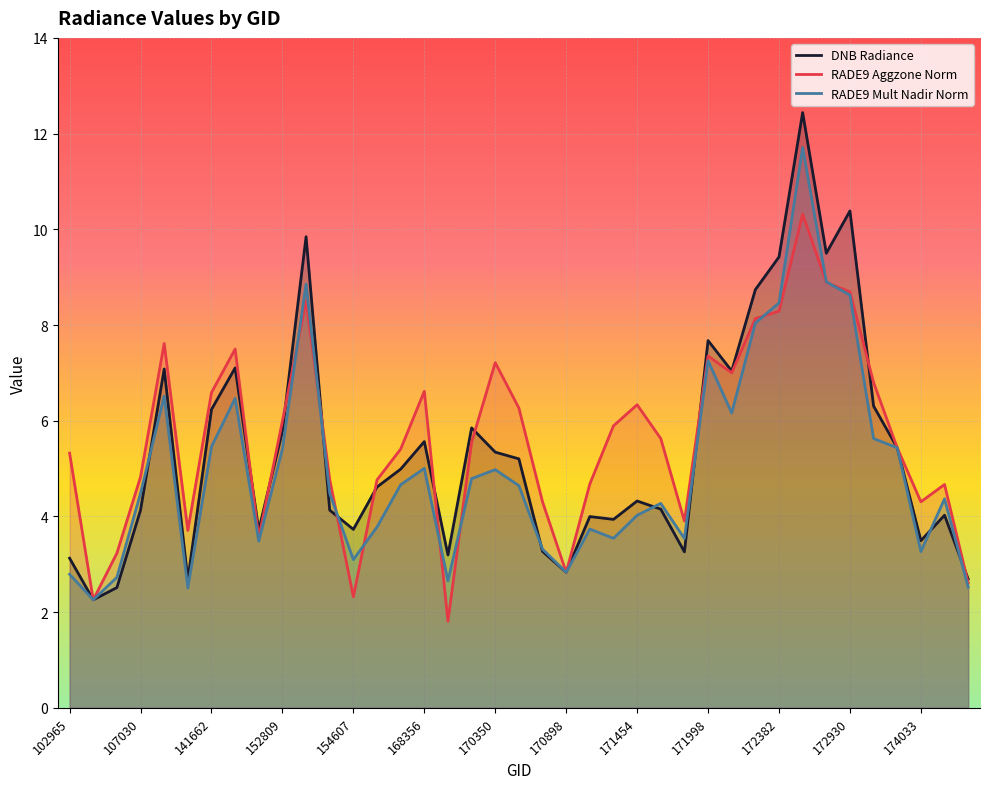

What is the sum of all RADE9 Mult Nadir Norm values?

194.7